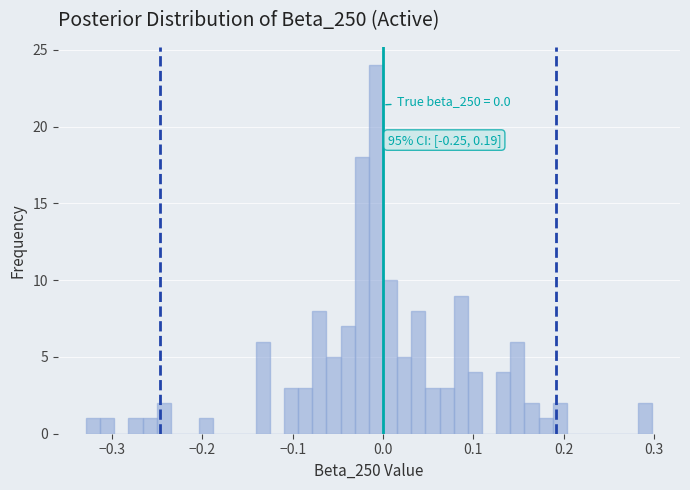

Read against the x-axis, roughly where is the centre of the tallest bar?

-0.01